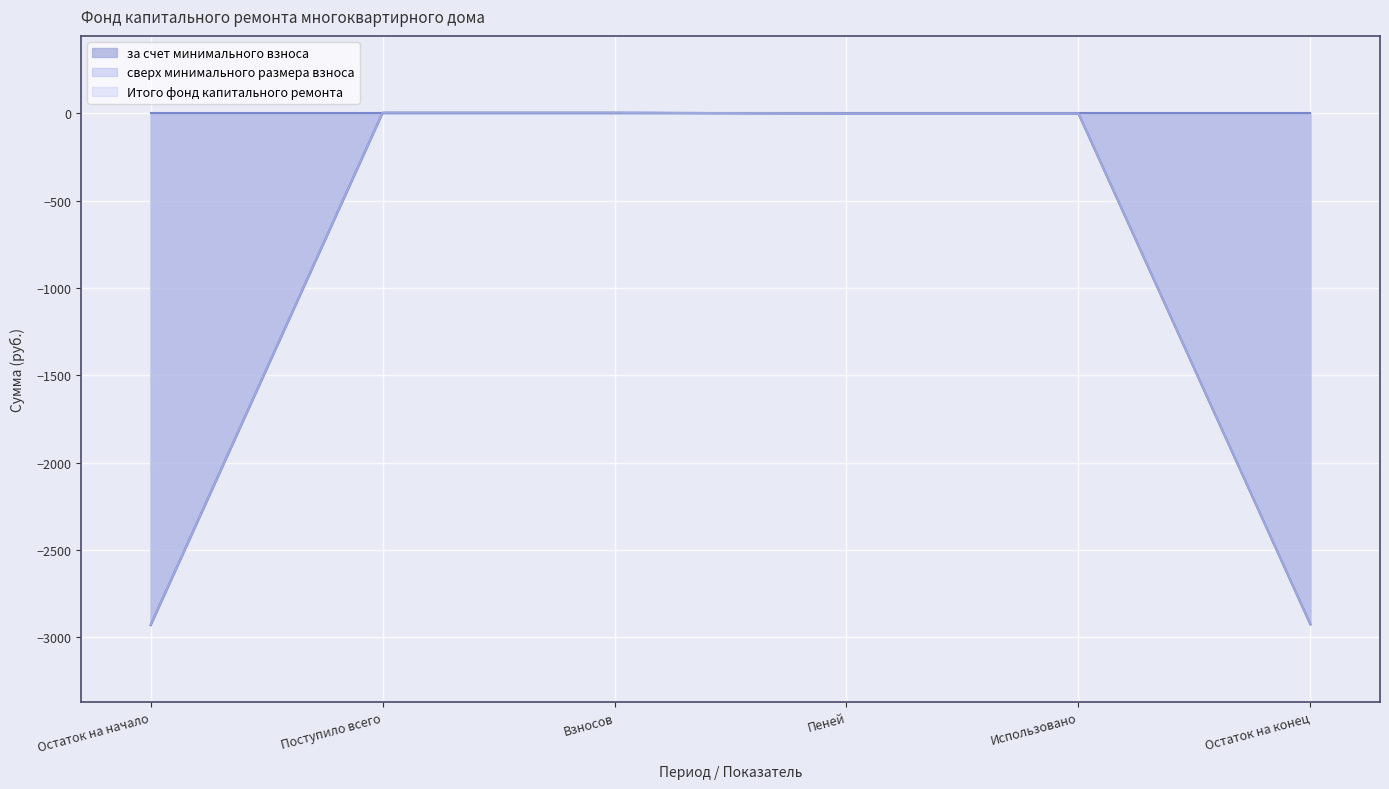

At which label does за счет минимального взноса first exceed 0?

Поступило всего